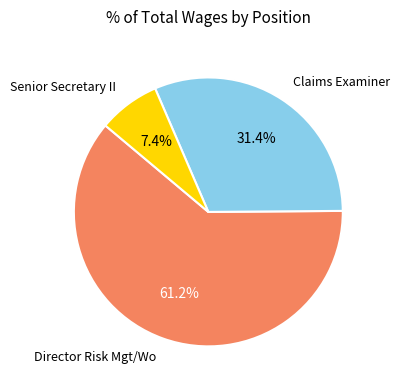

True or false: Claims Examiner accounts for 31% of the total.

True